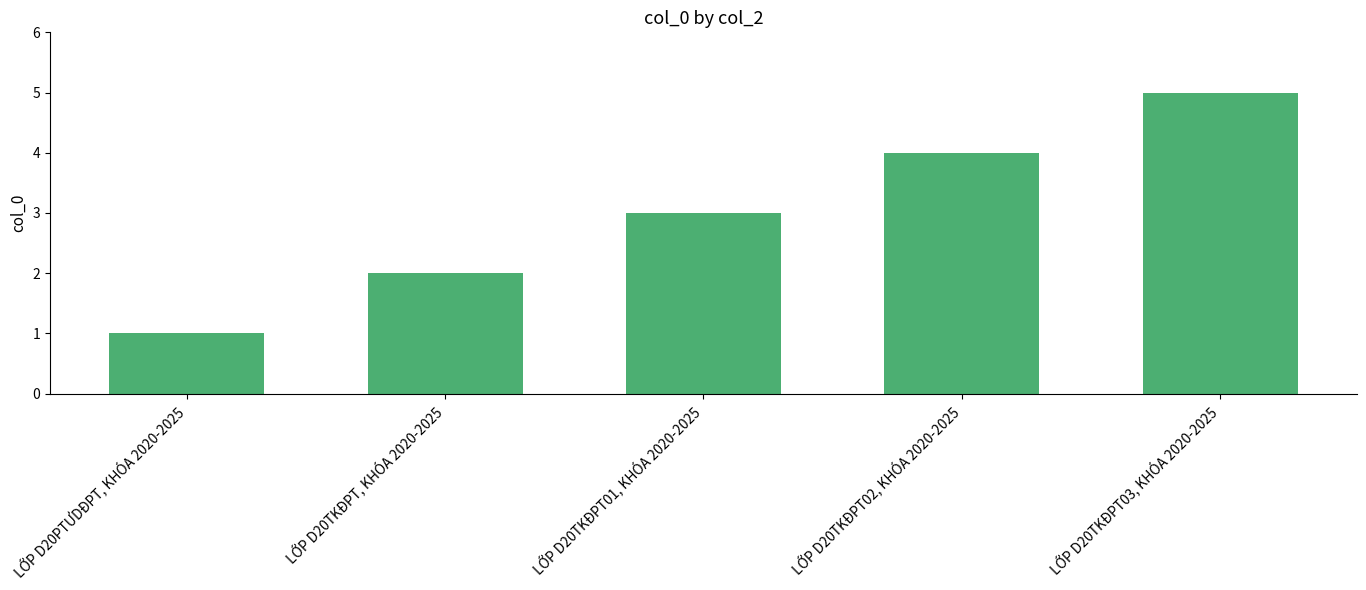

What is the label of the 1st bar from the right?

LỚP D20TKĐPT03, KHÓA 2020-2025